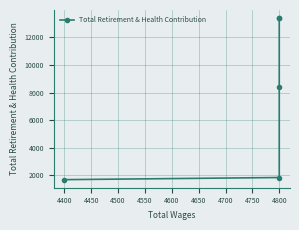

What is the value of the 4th point from the left?

13400